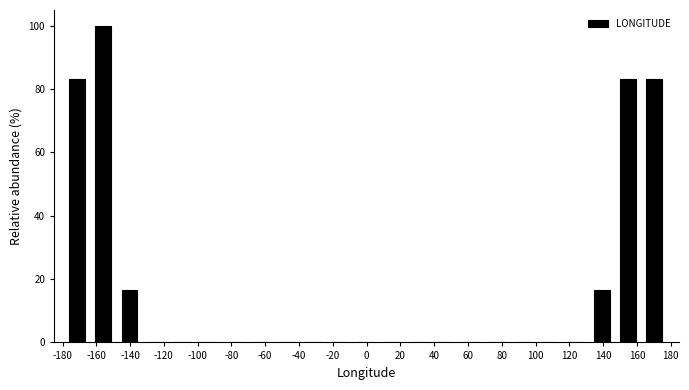

Reading left to right, list every bar in this chart as the range it spans on the x-axis followed by its height. Neither the bar edges nor the heights are printed on the chart, so give them approximately, as read against the axes.

-180 to -164: 84
-164 to -148: 100
-148 to -132: 16
-132 to -118: 0
-118 to -102: 0
-102 to -86: 0
-86 to -70: 0
-70 to -54: 0
-54 to -40: 0
-40 to -24: 0
-24 to -8: 0
-8 to 8: 0
8 to 22: 0
22 to 38: 0
38 to 54: 0
54 to 70: 0
70 to 84: 0
84 to 100: 0
100 to 116: 0
116 to 132: 0
132 to 148: 16
148 to 162: 84
162 to 178: 84